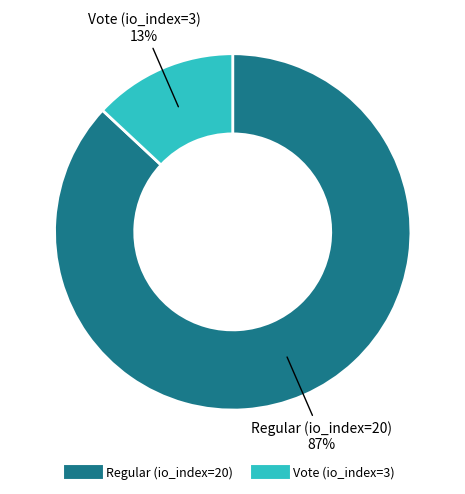

Do Vote (io_index=3) and Regular (io_index=20) together represent more than half of the pie?

Yes